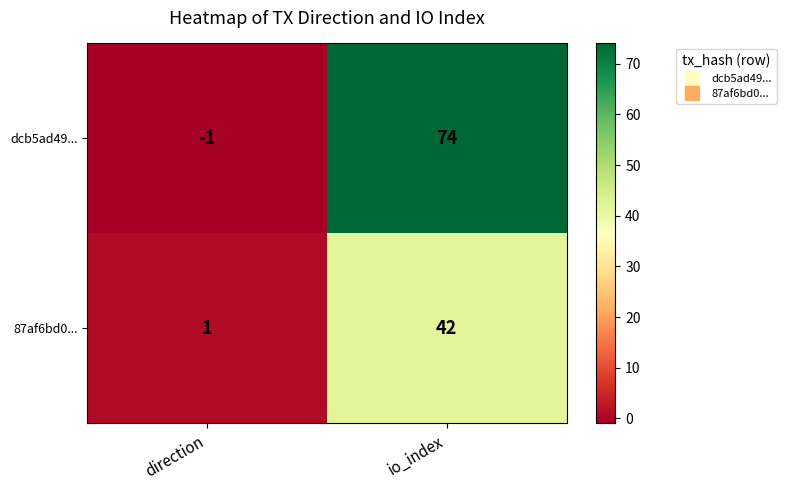

At which label is dcb5ad49... closest to 36?

direction